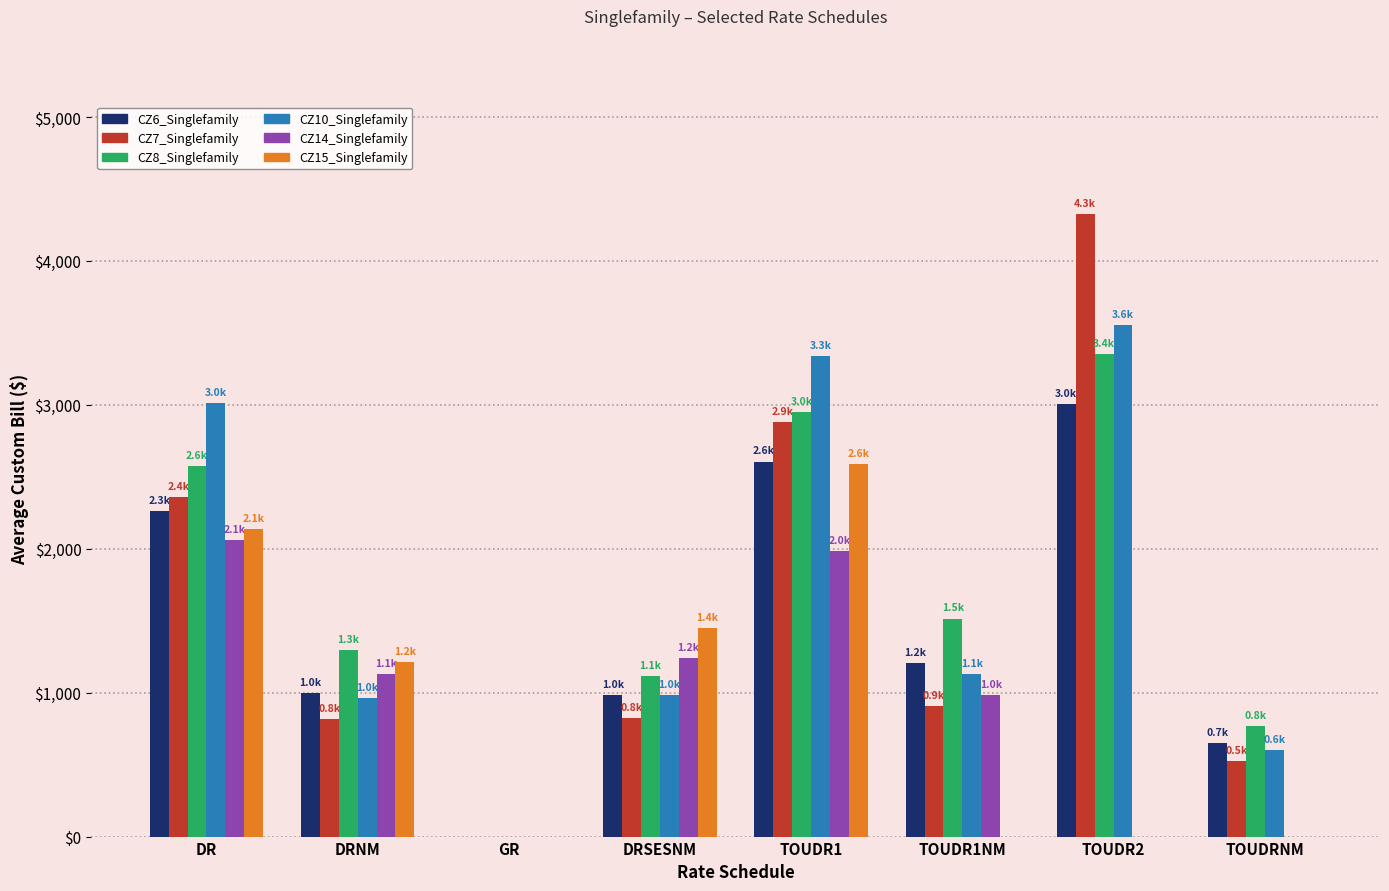

What is the sum of the CZ7_Singlefamily values at TOUDRNM and DR?

2887.2